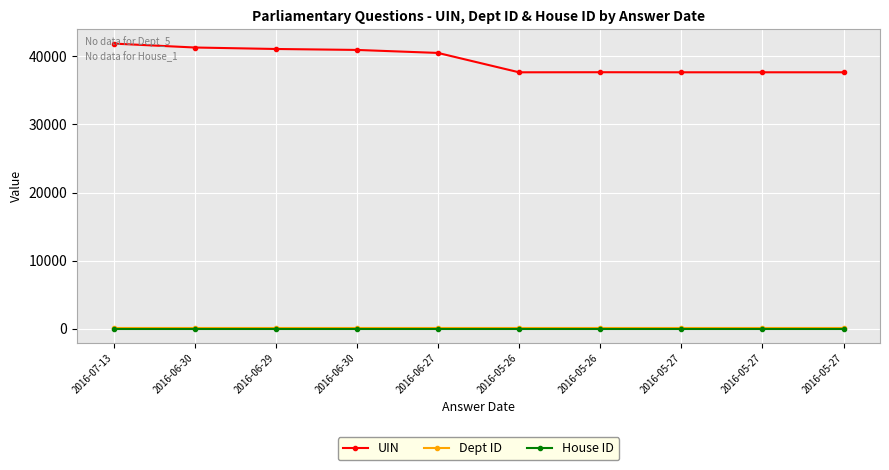

True or false: UIN and Dept ID intersect in this chart.

False